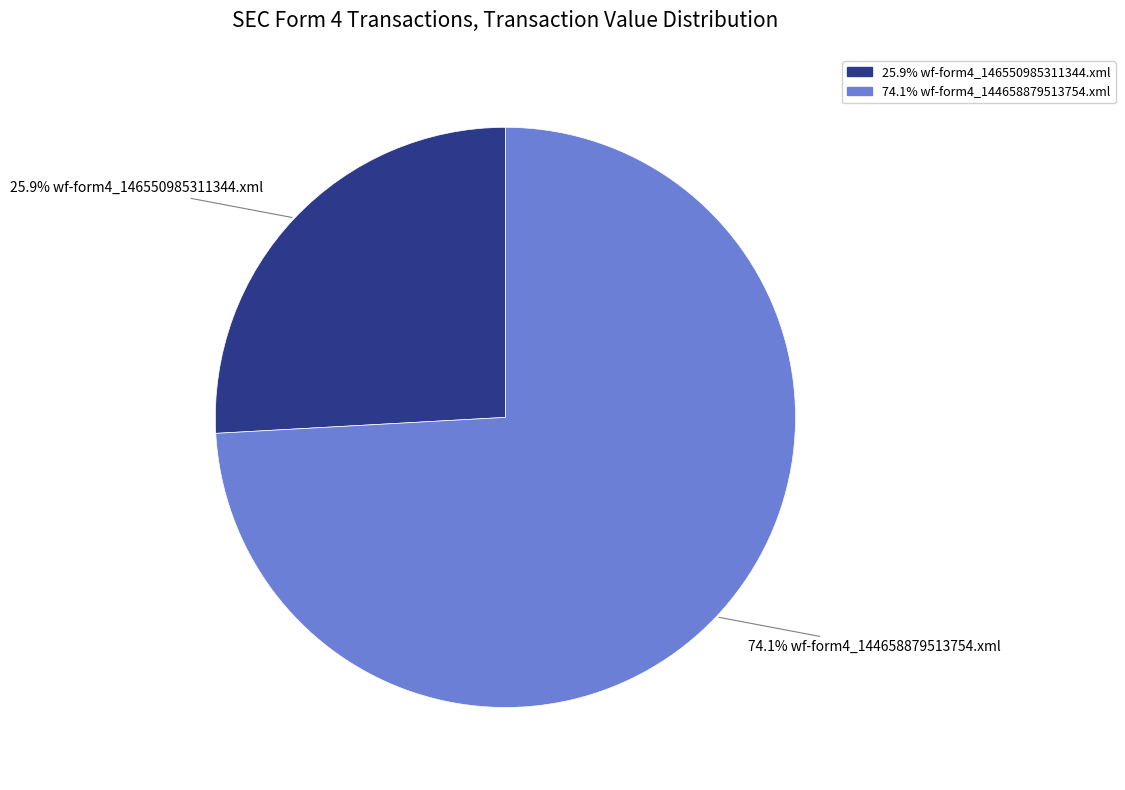

Count the number of slices in the pie.

2